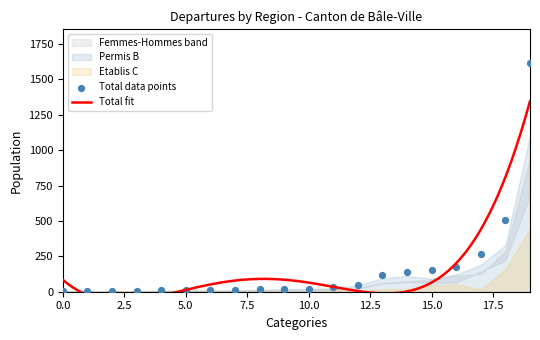

Which series reaches the maximum Y coordinate?

Total